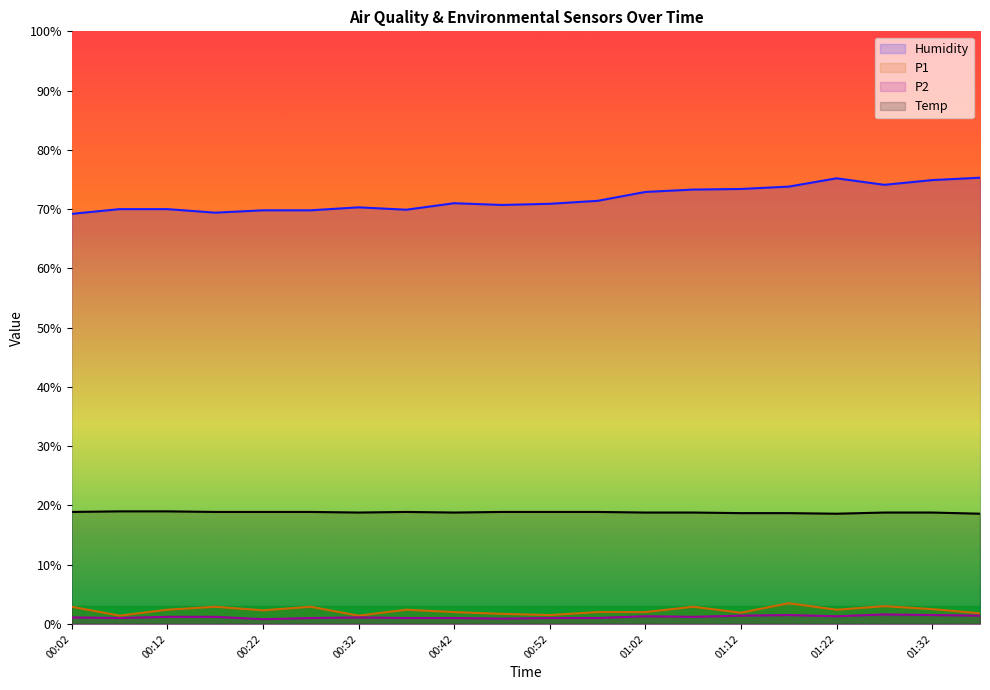

What is the label of the 12th point from the left?

00:57